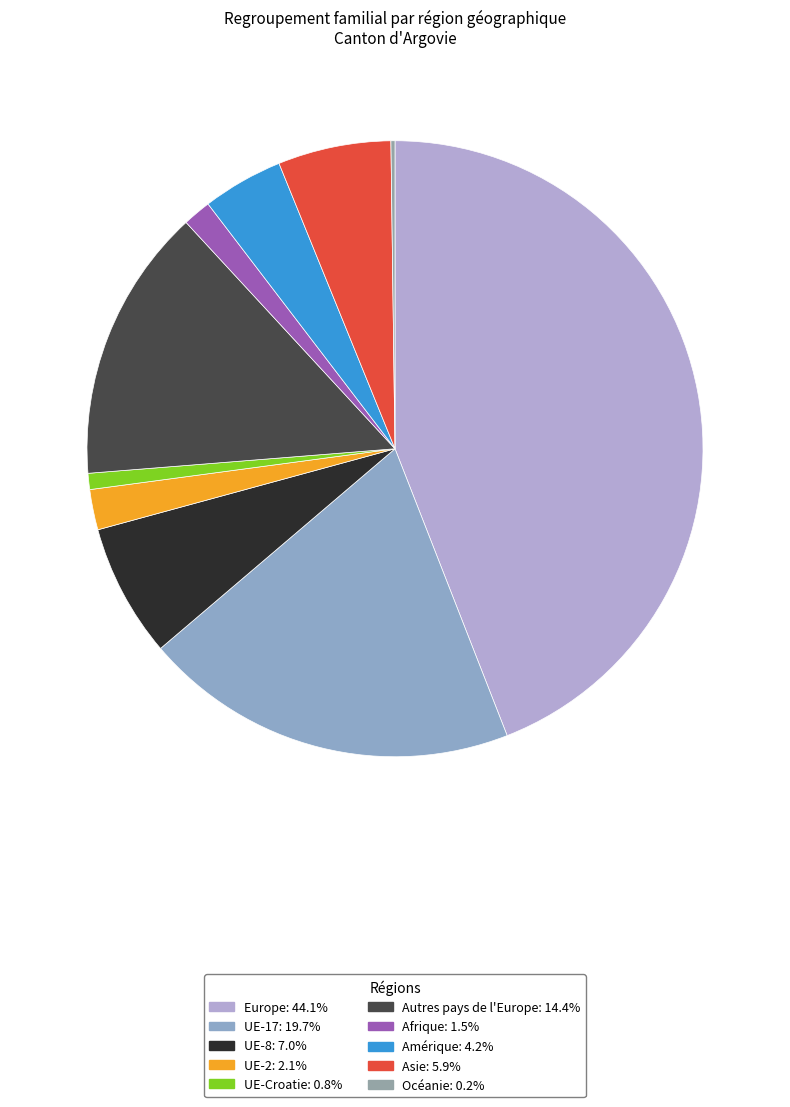

Which has a higher value, Europe or UE-2?

Europe